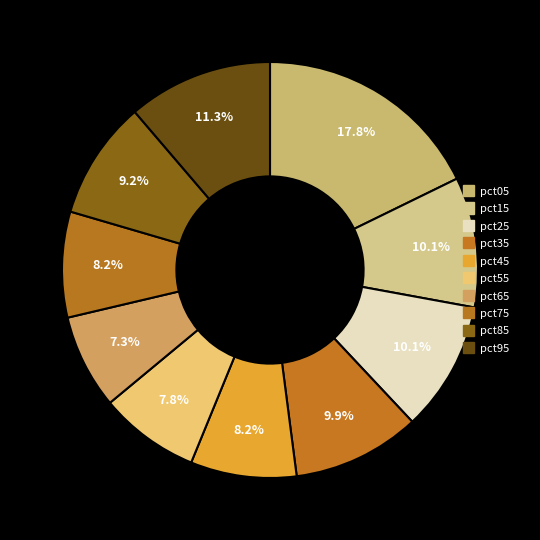

How many slices are in this pie chart?

10